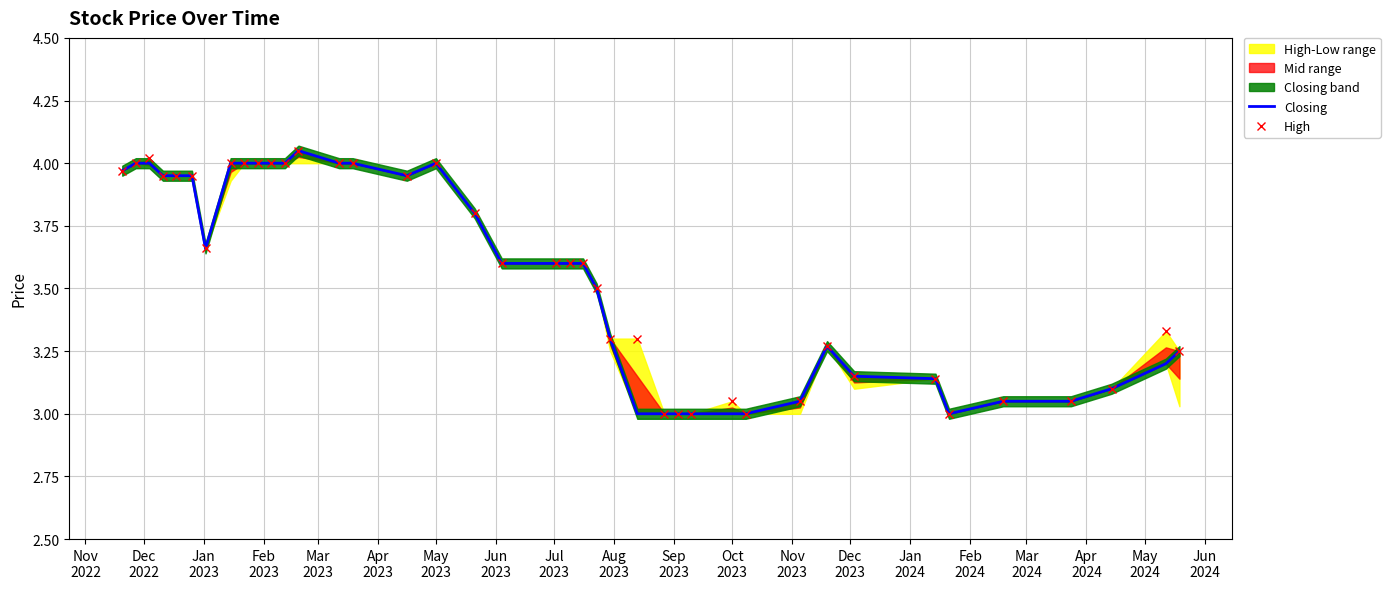

Reading left to right, transcribe all the data shown in this chart.

Closing: 4.0	4.0	4.0	4.0	4.0	4.0	3.7	4.0	4.0	4.0	4.0	4.0	4.0	4.0	4.0	4.0	4.0	3.8	3.6	3.6	3.6	3.6	3.5	3.3	3.0	3.0	3.0	3.0	3.0	3.0	3.0	3.3	3.1	3.1	3.0	3.0	3.0	3.1	3.2	3.2
High: 4.0	4.0	4.0	4.0	4.0	4.0	3.7	4.0	4.0	4.0	4.0	4.0	4.0	4.0	4.0	4.0	4.0	3.8	3.6	3.6	3.6	3.6	3.5	3.3	3.3	3.0	3.0	3.0	3.0	3.0	3.0	3.3	3.1	3.1	3.0	3.0	3.0	3.1	3.3	3.2